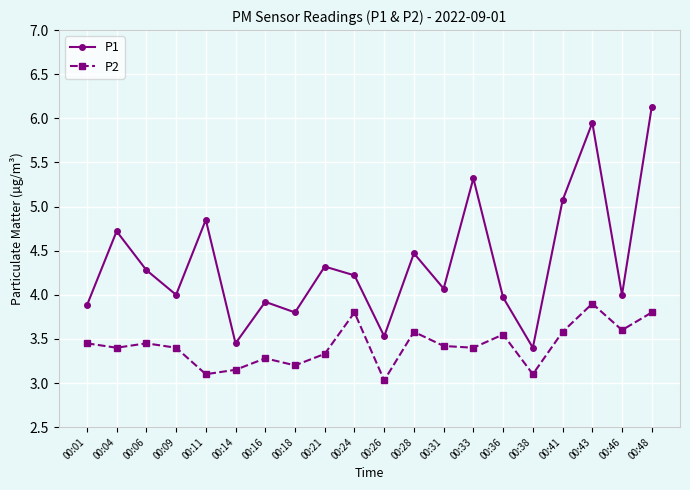

Is it true that P2 equals 5.8 at 00:41?

False